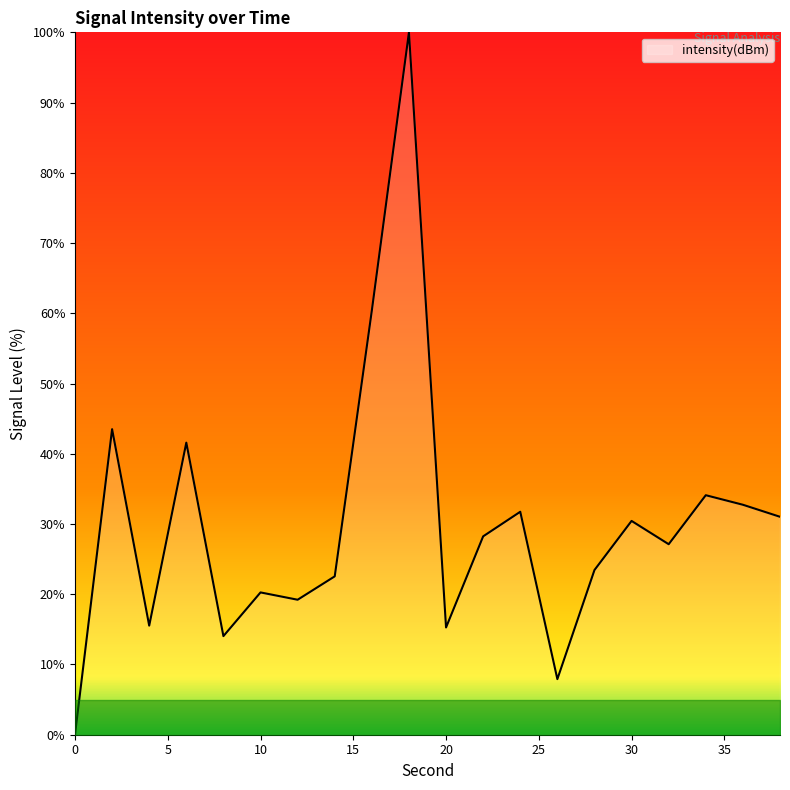

What is the maximum value shown in the chart?

100.0